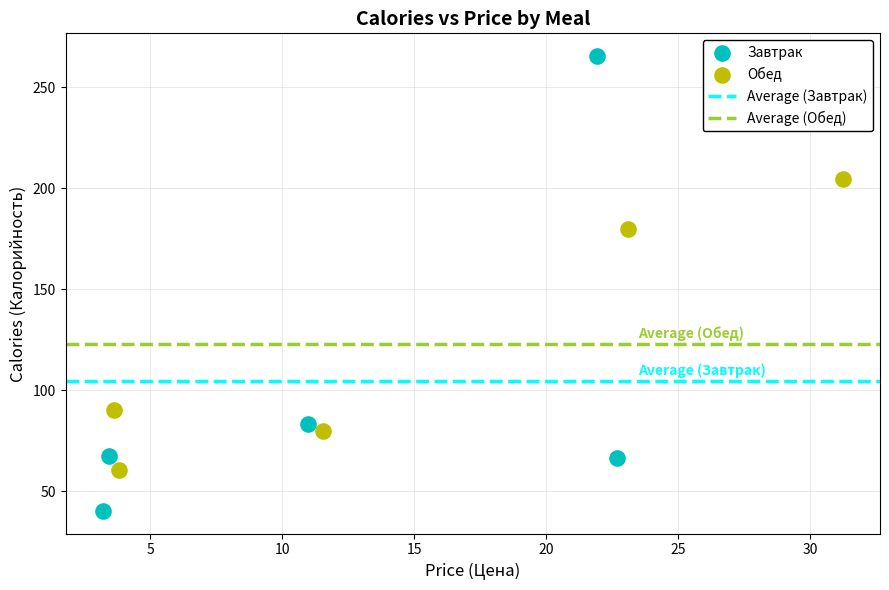

Which series reaches the maximum Y coordinate?

Завтрак